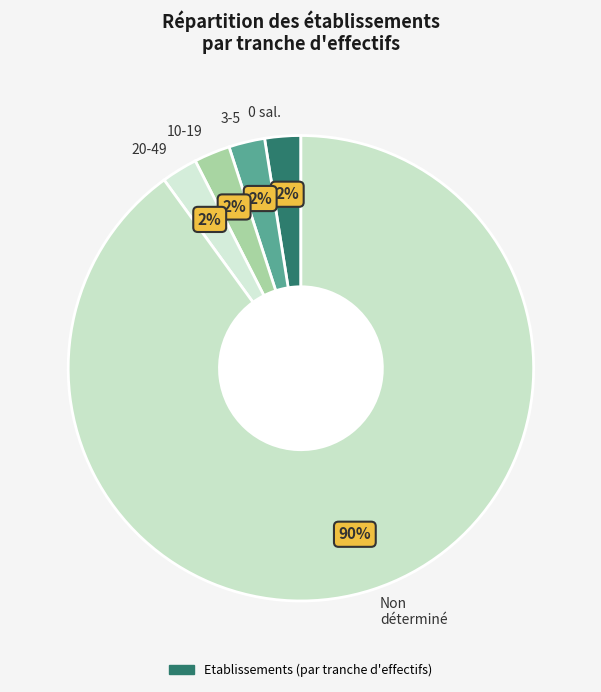

True or false: 20-49 accounts for 2% of the total.

True